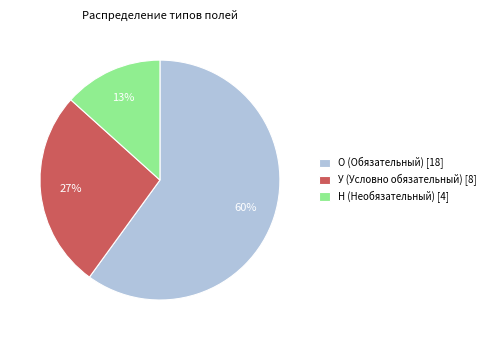

Is it true that У (Условно обязательный) [8] is 12% of the pie?

False